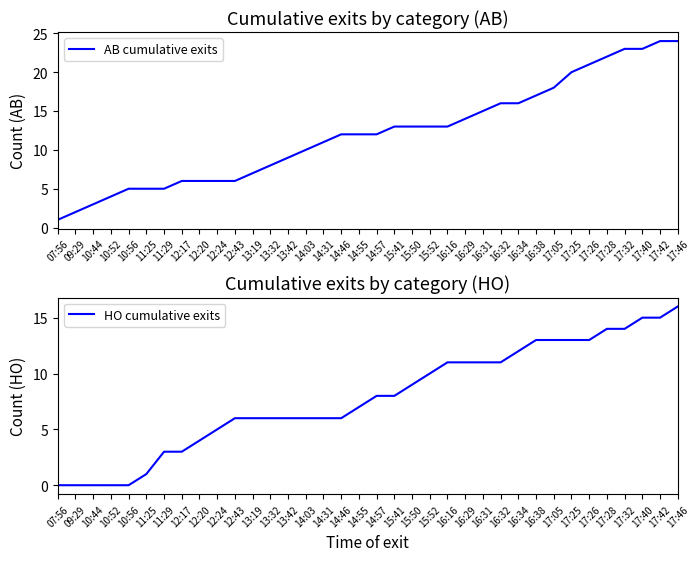

At which label does HO cumulative exits reach its minimum?

07:56